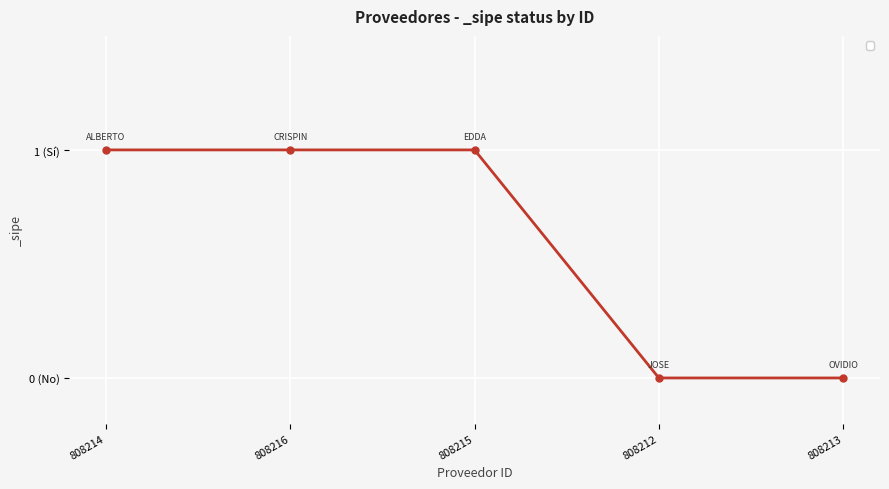

List the labels in order of value, largest first.

808214, 808216, 808215, 808212, 808213